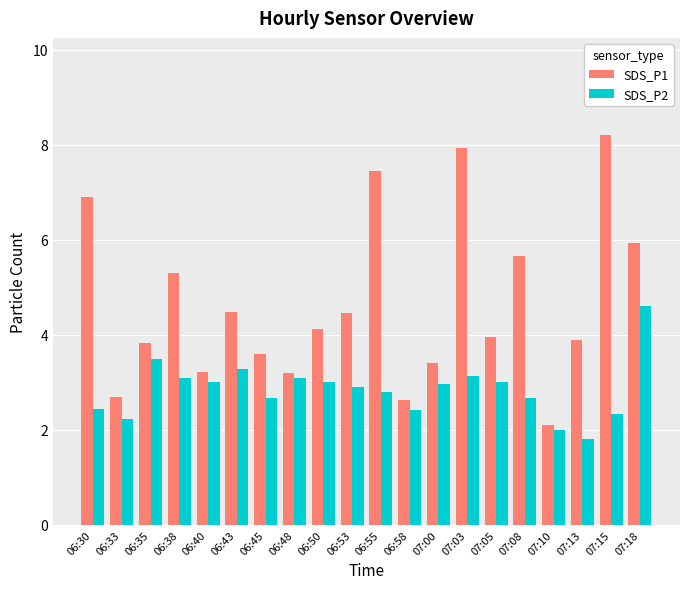

What is the sum of all SDS_P2 values?

56.9